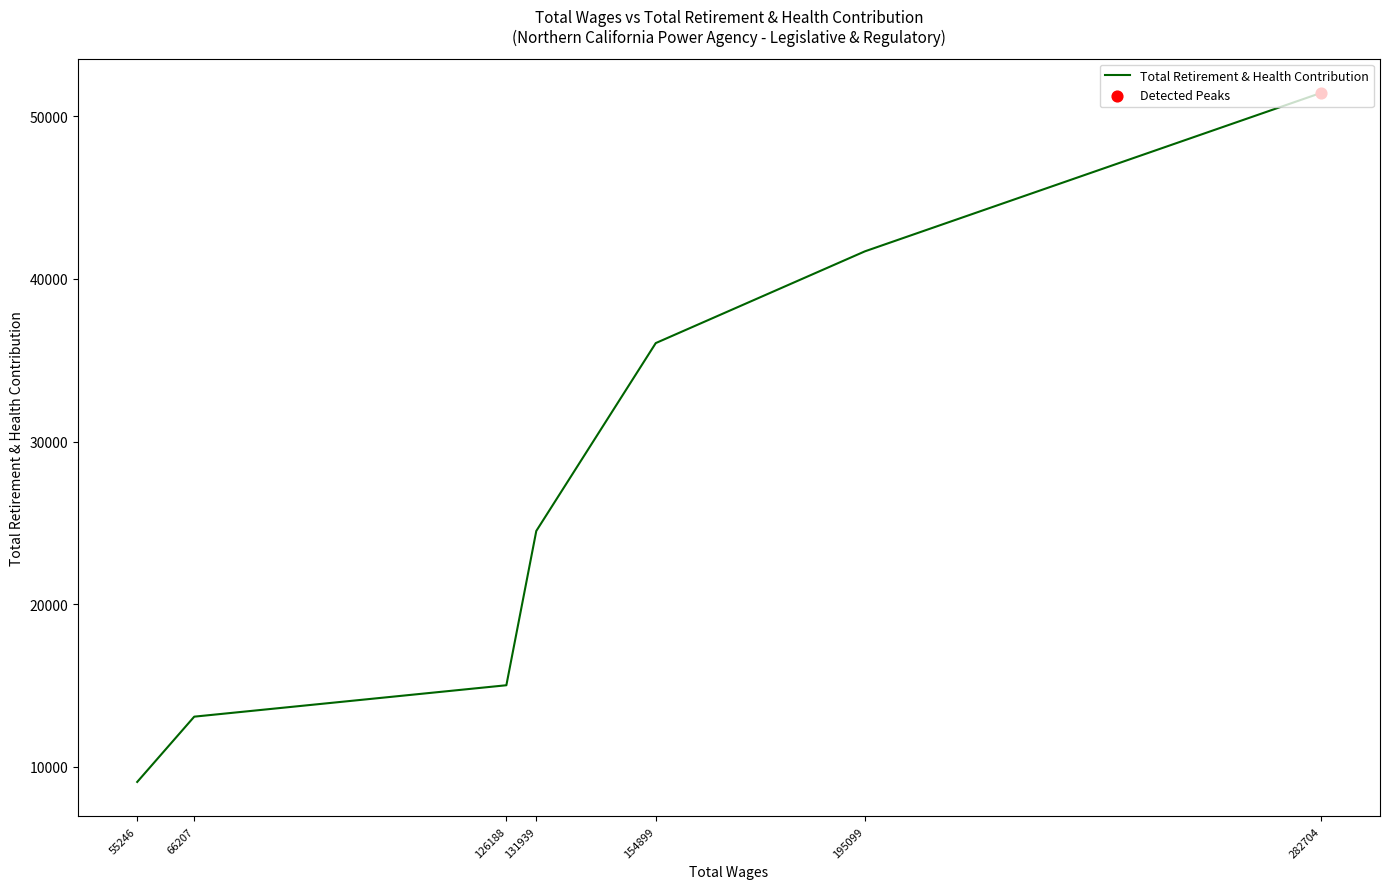

Approximately how many times larger is the value at 131939 compared to 154899?

0.7